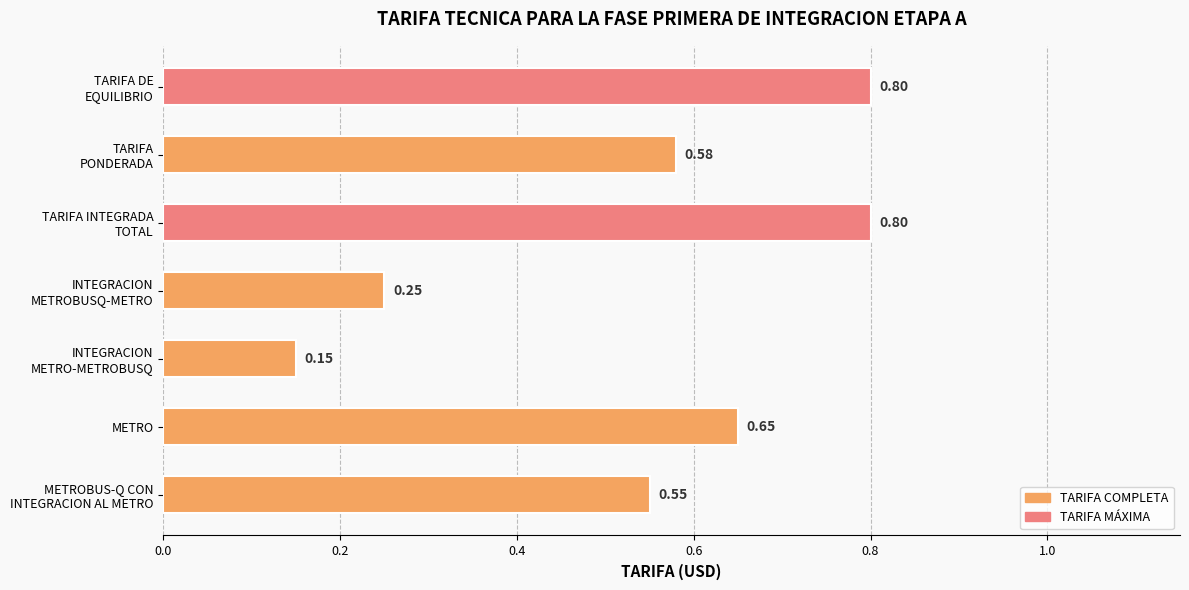

What is the sum of all values?

3.8